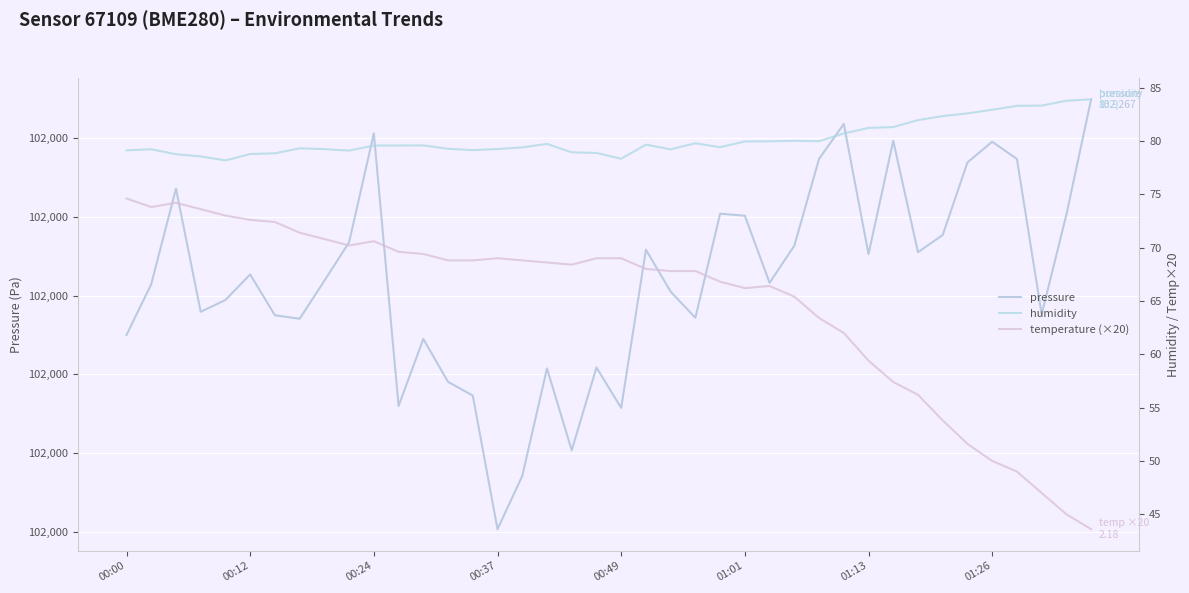

How many categories are shown in the chart?

40